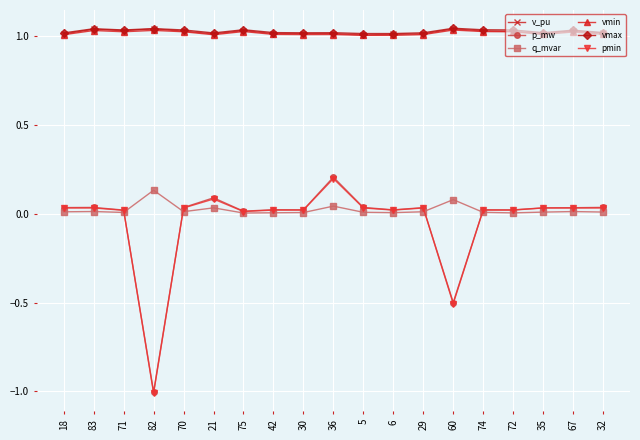

True or false: q_mvar has more than 0 interior local peaks.

True